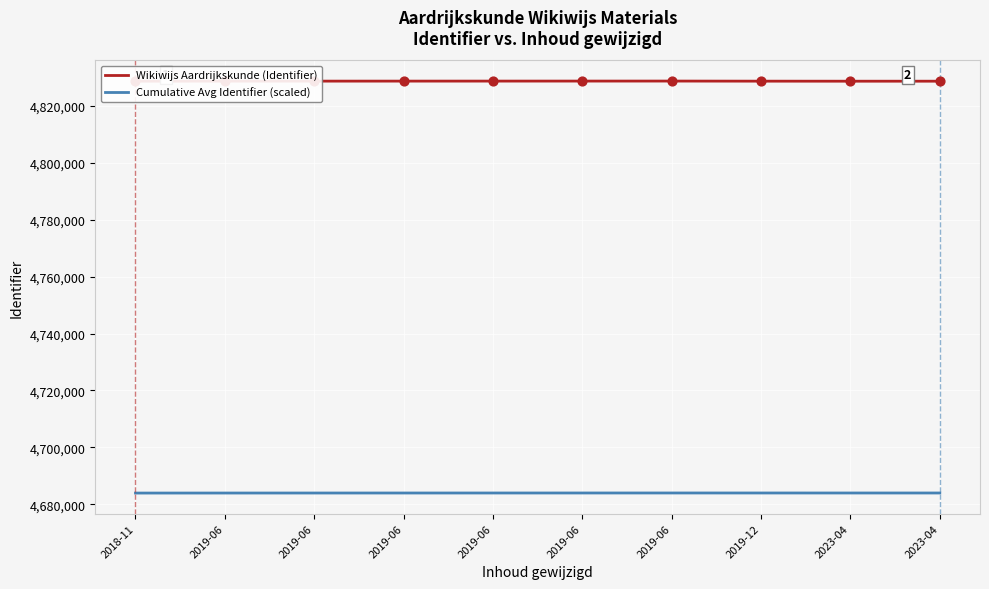

What are all the series names shown in the legend?

Wikiwijs Aardrijkskunde (Identifier), Cumulative Avg Identifier (scaled)